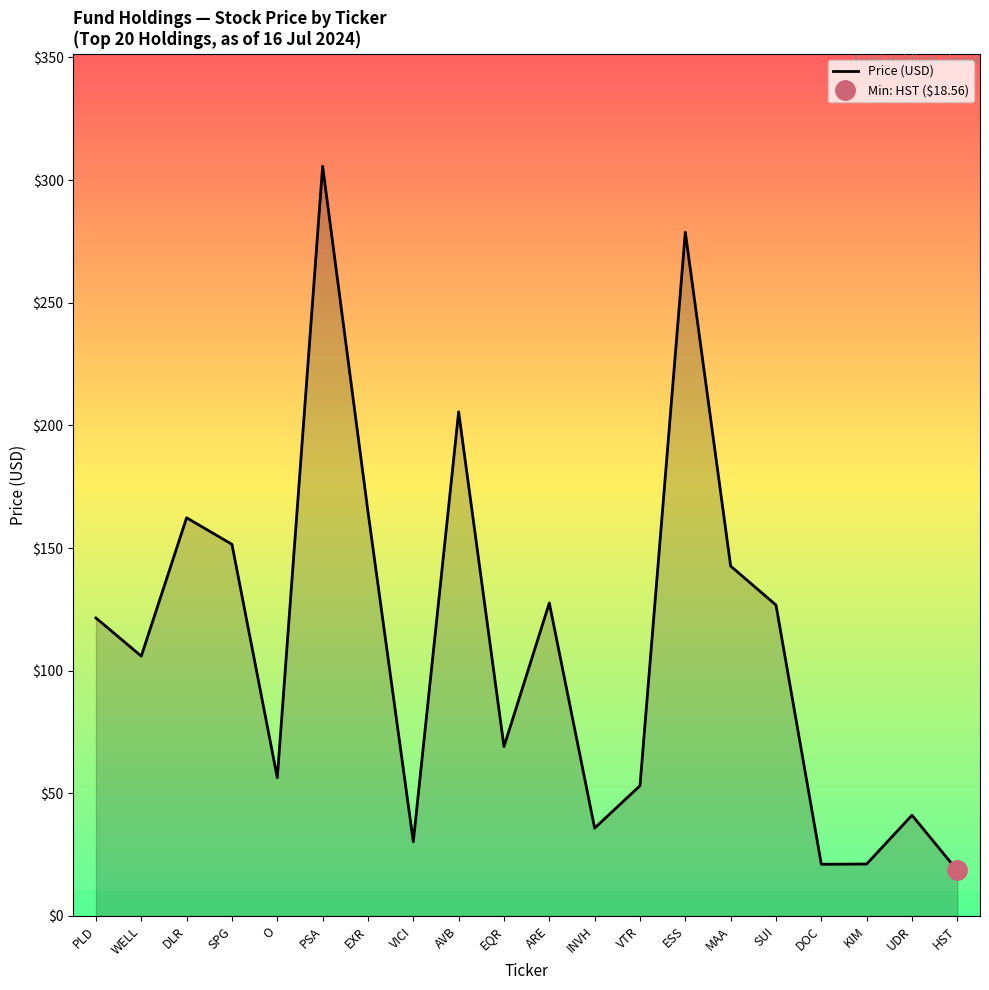

What is the label of the 15th point from the right?

PSA